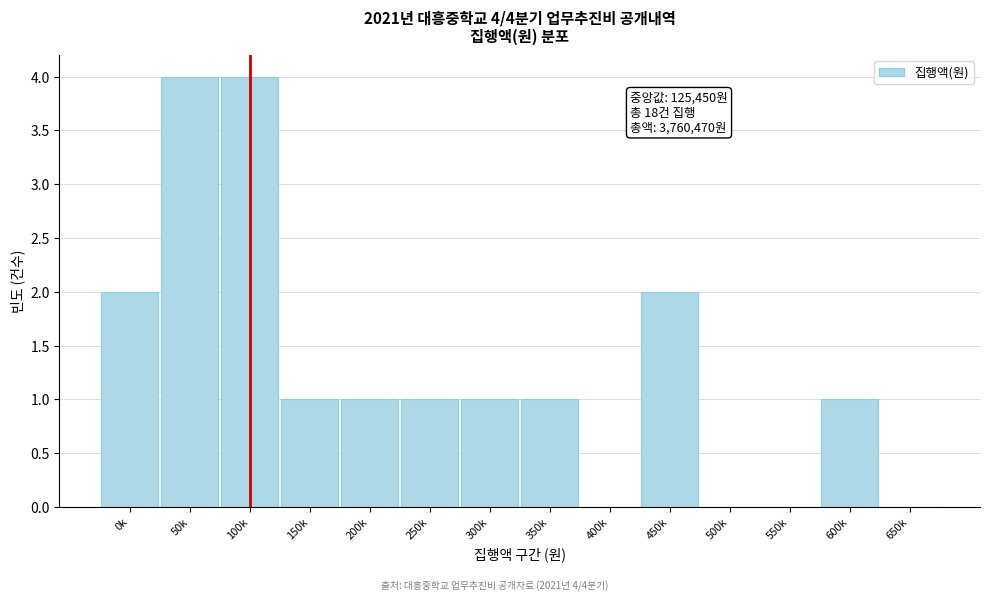

Reading right to left, transcribe all the data shown in this chart.

650k=0	600k=1	550k=0	500k=0	450k=2	400k=0	350k=1	300k=1	250k=1	200k=1	150k=1	100k=4	50k=4	0k=2